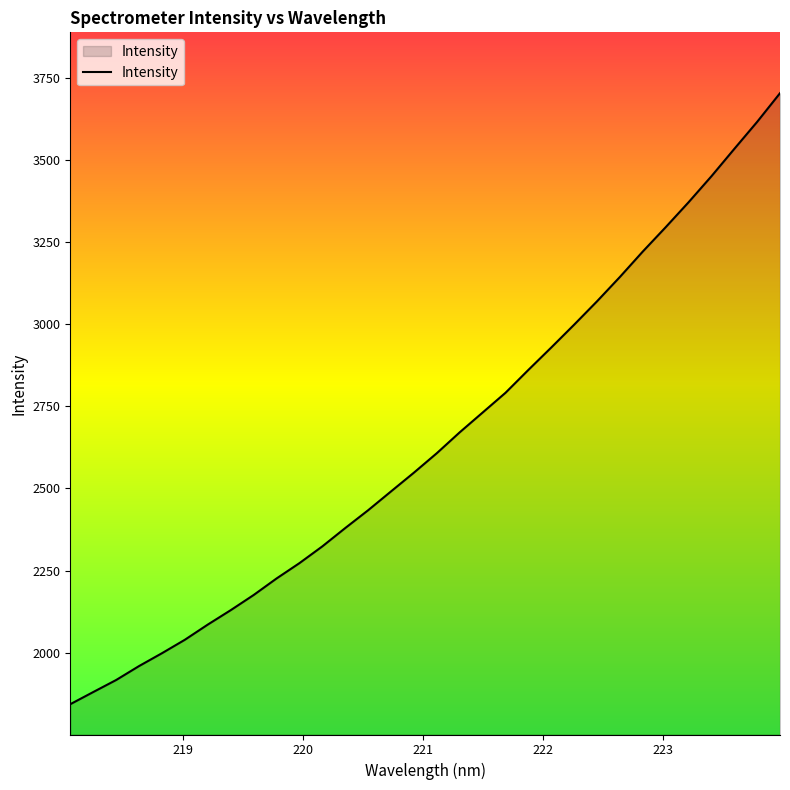

How many lines are shown in the chart?

1